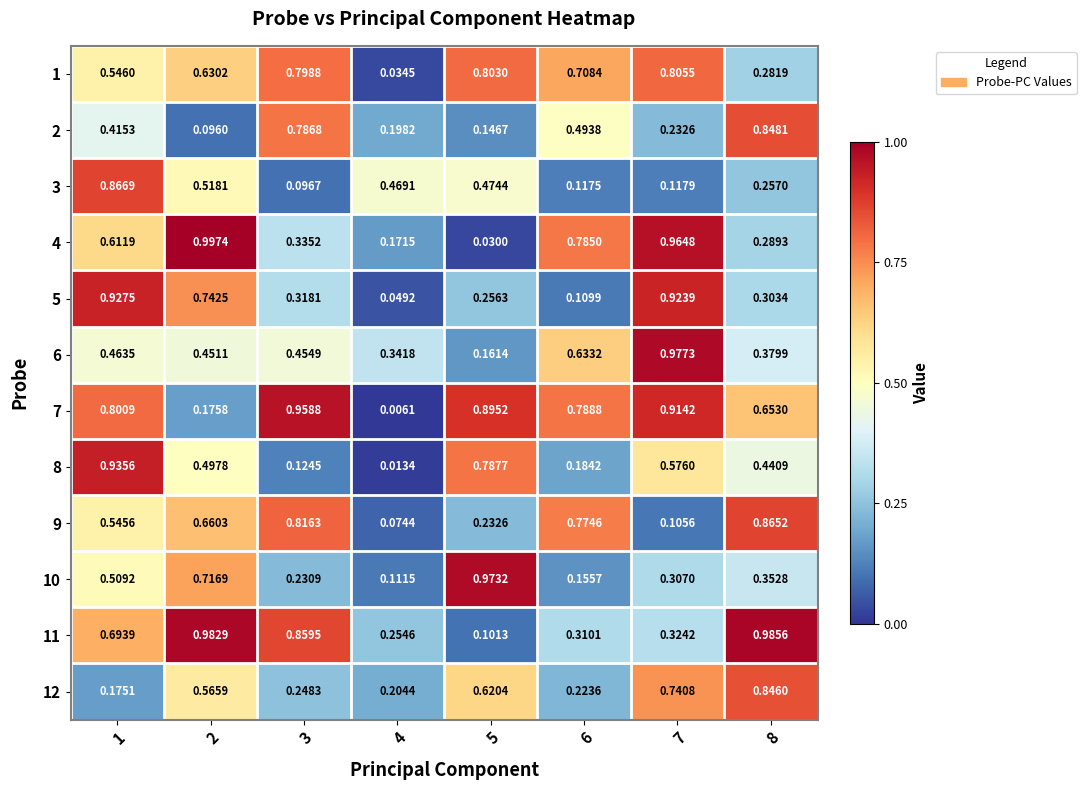

At 1, list the series in order from largest to smallest.

8, 5, 3, 7, 11, 4, 1, 9, 10, 6, 2, 12